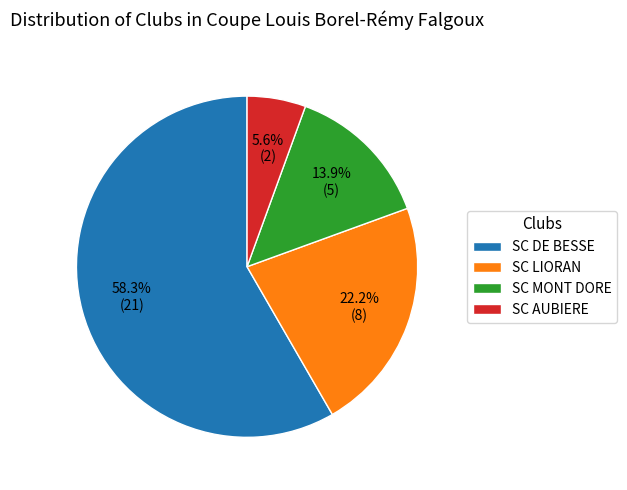

True or false: SC AUBIERE accounts for 1% of the total.

False